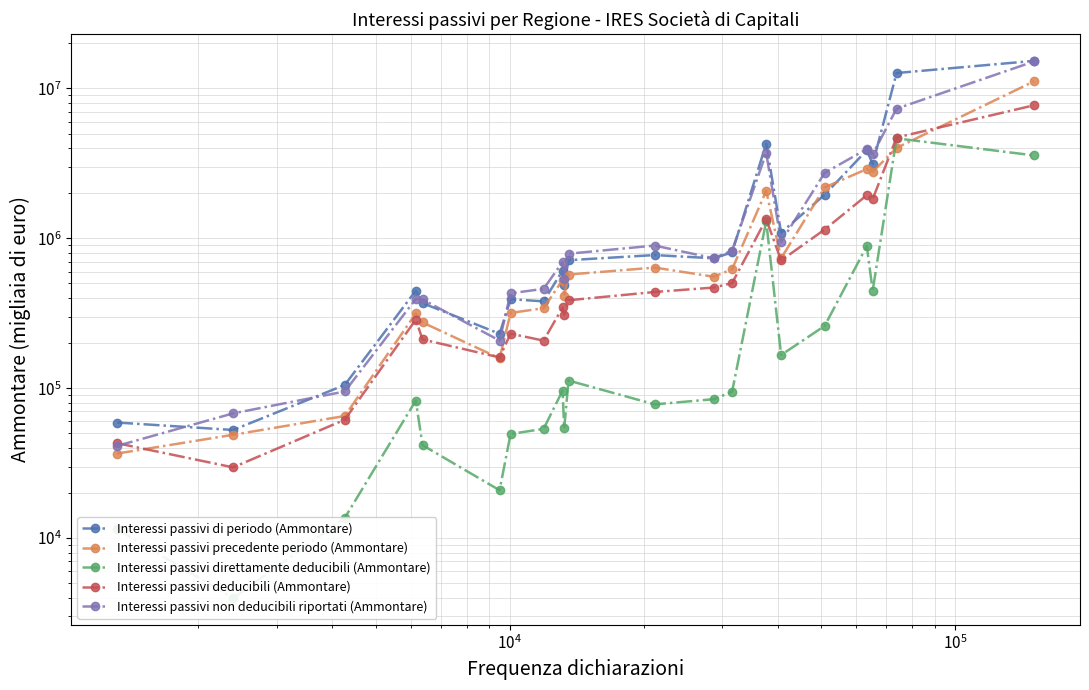

How many values in the Interessi passivi direttamente deducibili (Ammontare) series are below 84468?

10